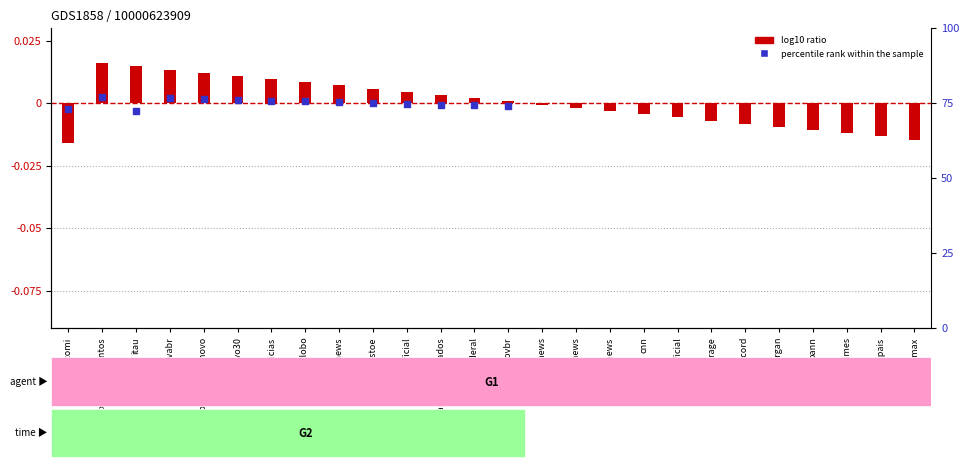

Which series contains the highest Y value?

G1 (log10 ratio)